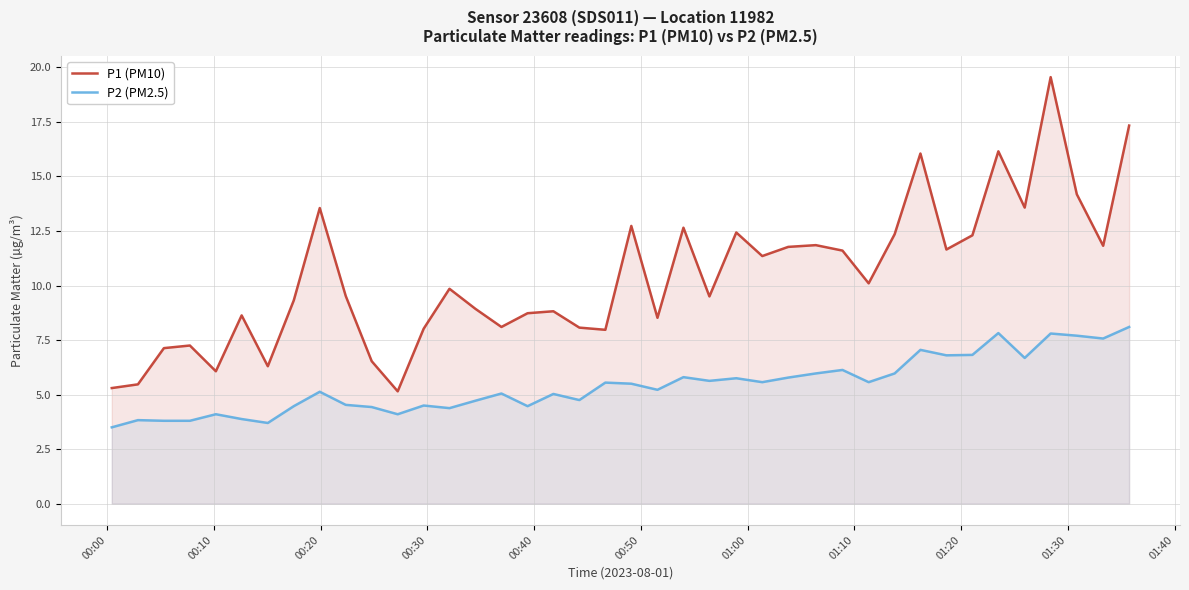

List the series in order of their overall mean, highest first.

P1 (PM10), P2 (PM2.5)